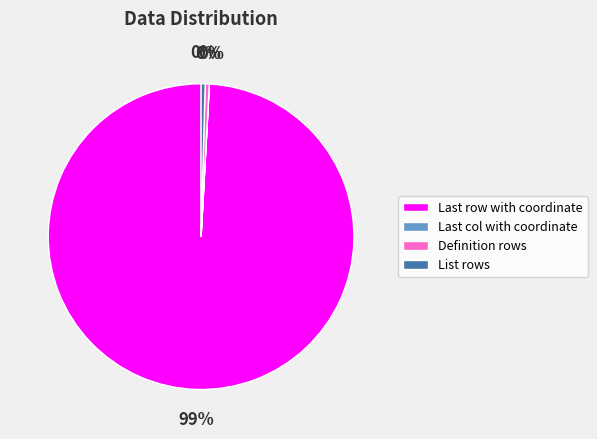

Does List rows account for over 50% of the chart?

No